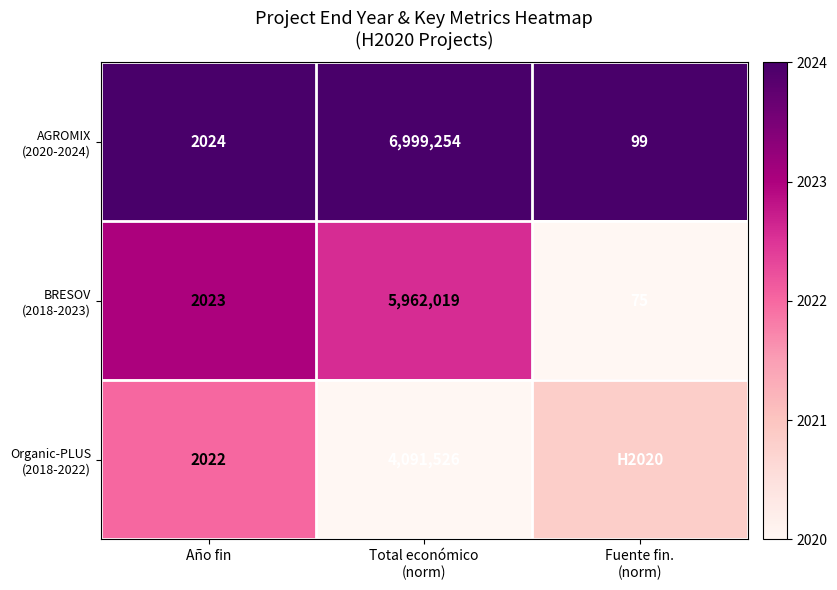

Rank the series by their maximum value, from highest to lowest.

AGROMIX (2020-2024), BRESOV (2018-2023), Organic-PLUS (2018-2022)